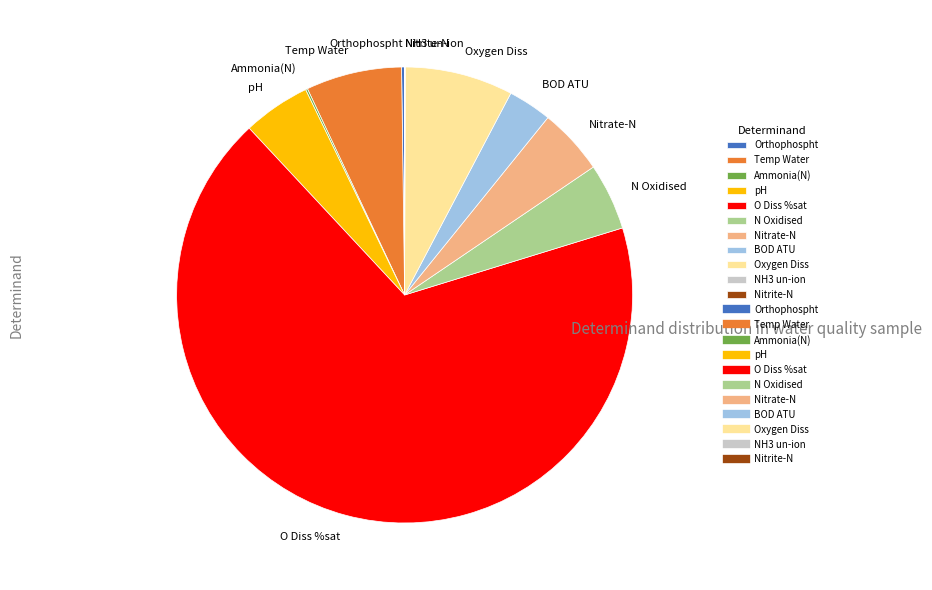

Is it true that Oxygen Diss is 8% of the pie?

True